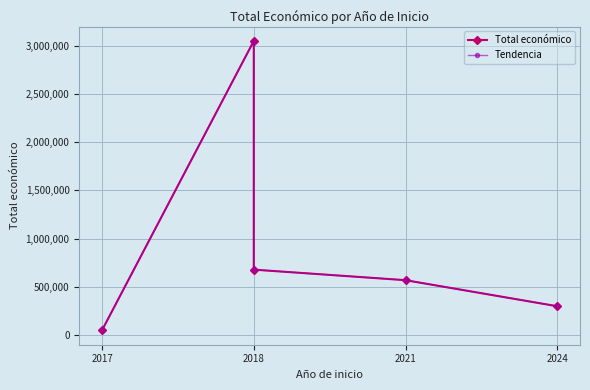

What is the label of the 5th point from the right?

2017